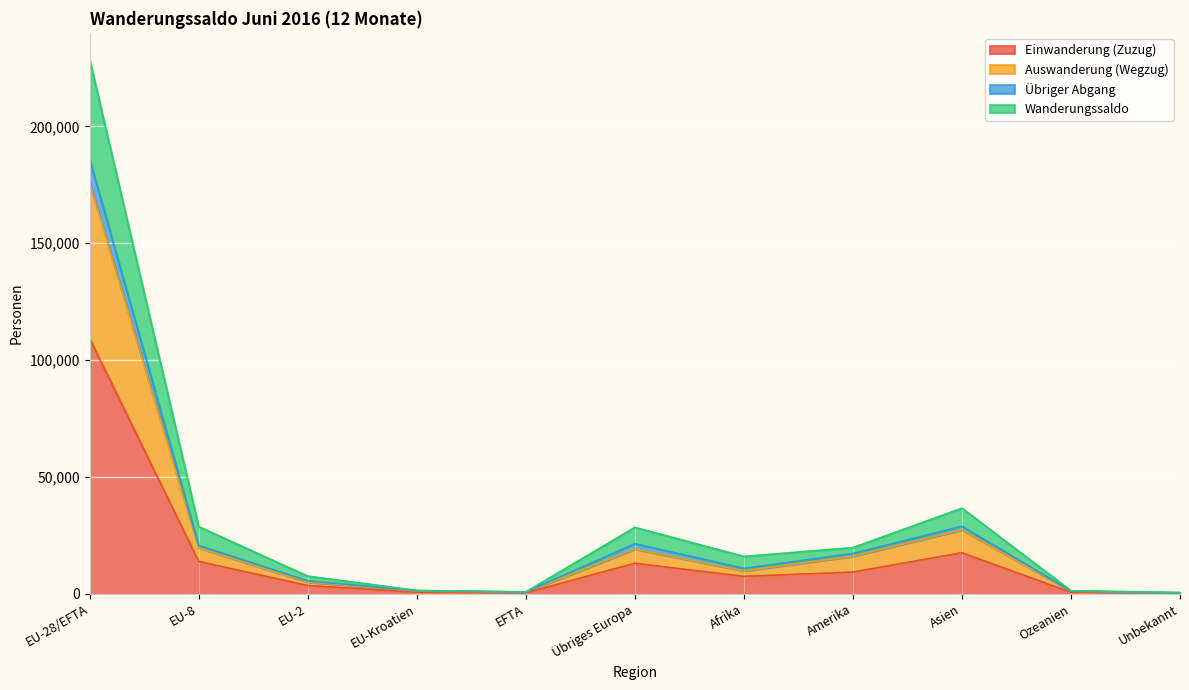

At which label does Wanderungssaldo first exceed 10886?

EU-28/EFTA